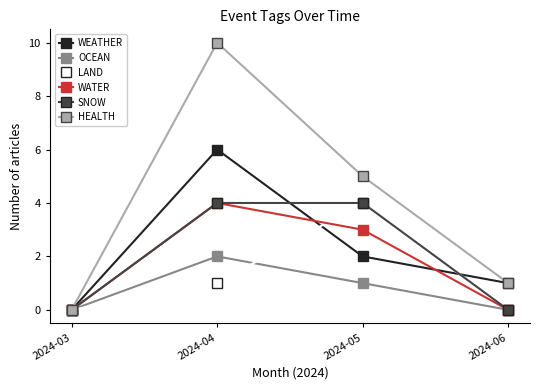

True or false: LAND and WEATHER cross at least once.

True